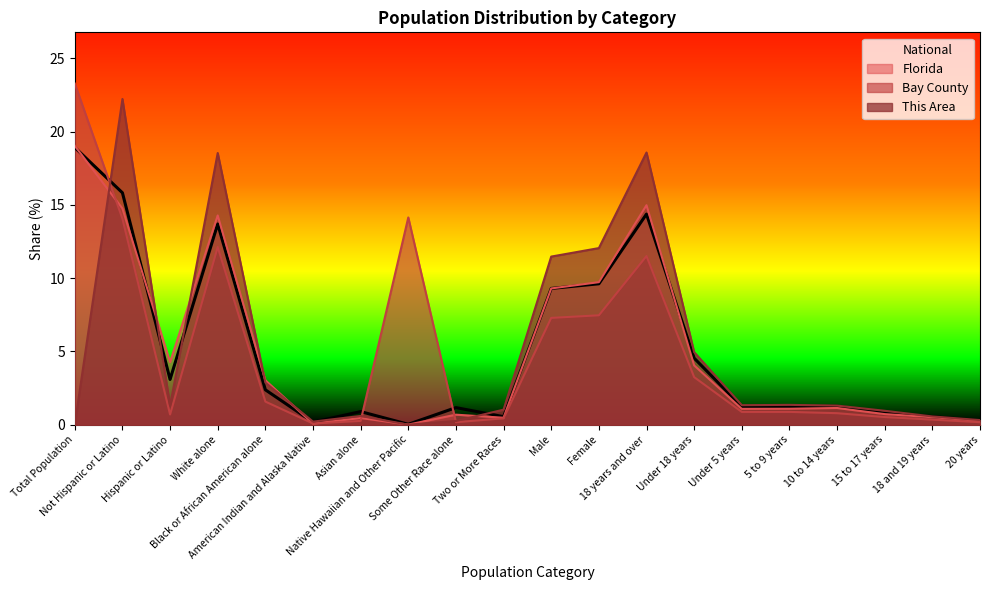

Reading right to left, what are all the values shown in this chart?

This Area: 20 years=0.3	18 and 19 years=0.6	15 to 17 years=1.0	10 to 14 years=1.3	5 to 9 years=1.4	Under 5 years=1.3	Under 18 years=5.0	18 years and over=18.6	Female=12.1	Male=11.5	Two or More Races=1.0	Some Other Race alone=0.3	Native Hawaiian and Other Pacific=0.0	Asian alone=0.6	American Indian and Alaska Native=0.2	Black or African American alone=2.9	White alone=18.5	Hispanic or Latino=1.3	Not Hispanic or Latino=22.2	Total Population=0.0
Bay County: 20 years=0.2	18 and 19 years=0.4	15 to 17 years=0.5	10 to 14 years=0.8	5 to 9 years=0.9	Under 5 years=0.9	Under 18 years=3.3	18 years and over=11.5	Female=7.5	Male=7.3	Two or More Races=0.4	Some Other Race alone=0.2	Native Hawaiian and Other Pacific=14.1	Asian alone=0.3	American Indian and Alaska Native=0.1	Black or African American alone=1.6	White alone=12.1	Hispanic or Latino=0.7	Not Hispanic or Latino=14.1	Total Population=23.3
Florida: 20 years=0.3	18 and 19 years=0.5	15 to 17 years=0.7	10 to 14 years=1.1	5 to 9 years=1.1	Under 5 years=1.1	Under 18 years=4.1	18 years and over=15.0	Female=9.7	Male=9.3	Two or More Races=0.5	Some Other Race alone=0.7	Native Hawaiian and Other Pacific=0.0	Asian alone=0.5	American Indian and Alaska Native=0.1	Black or African American alone=3.0	White alone=14.3	Hispanic or Latino=4.3	Not Hispanic or Latino=14.8	Total Population=19.0
National: 20 years=0.3	18 and 19 years=0.6	15 to 17 years=0.8	10 to 14 years=1.3	5 to 9 years=1.2	Under 5 years=1.2	Under 18 years=4.5	18 years and over=14.4	Female=9.6	Male=9.3	Two or More Races=0.6	Some Other Race alone=1.2	Native Hawaiian and Other Pacific=0.0	Asian alone=0.9	American Indian and Alaska Native=0.2	Black or African American alone=2.4	White alone=13.7	Hispanic or Latino=3.1	Not Hispanic or Latino=15.8	Total Population=18.9